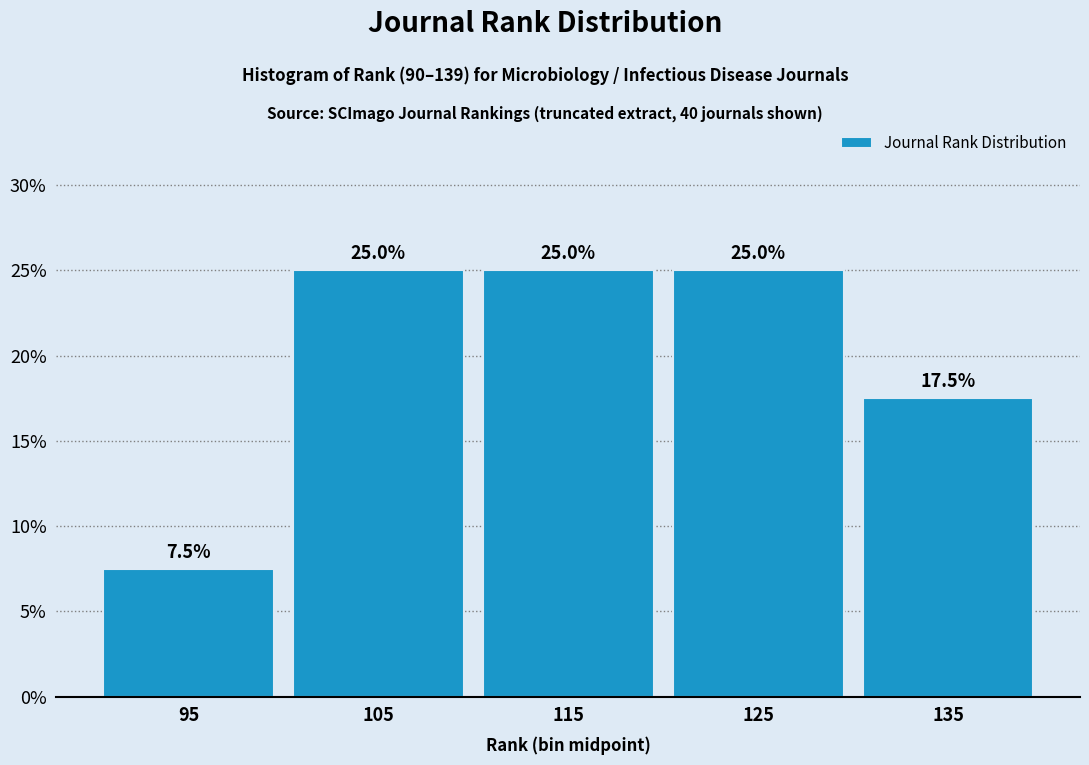

Reading right to left, list all the values displayed in this chart.

17.5	25.0	25.0	25.0	7.5